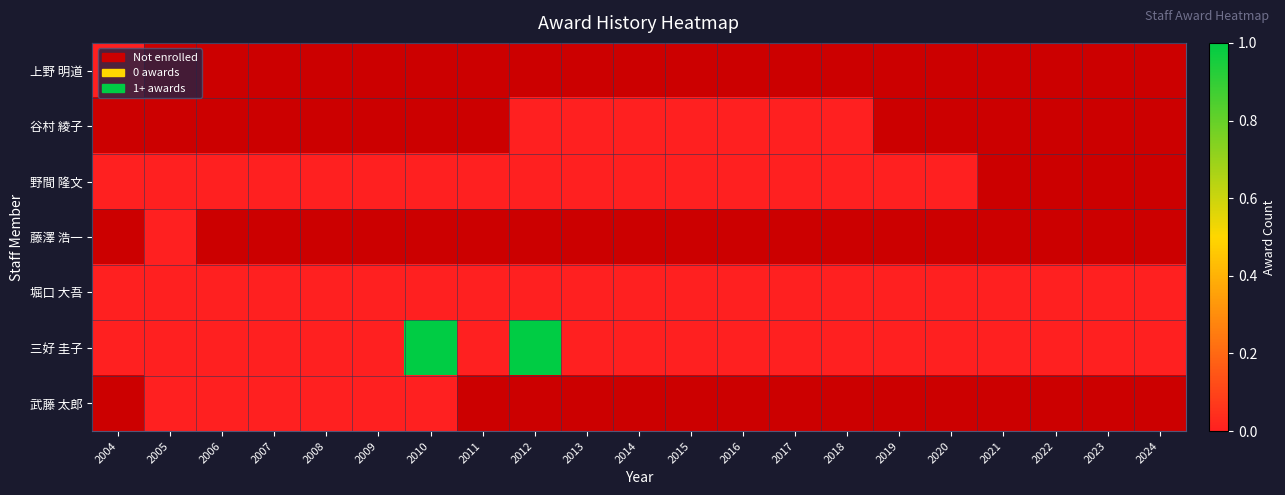

At 2020, list the series in order from smallest to largest.

上野 明道, 谷村 綾子, 野間 隆文, 藤澤 浩一, 堀口 大吾, 三好 圭子, 武藤 太郎